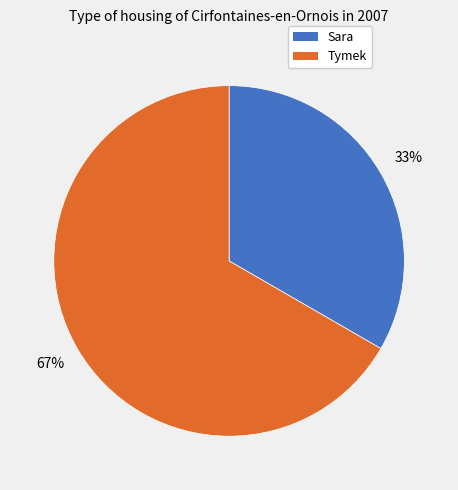

To the nearest percent, what is the combined percentage of Tymek and Sara?

100%